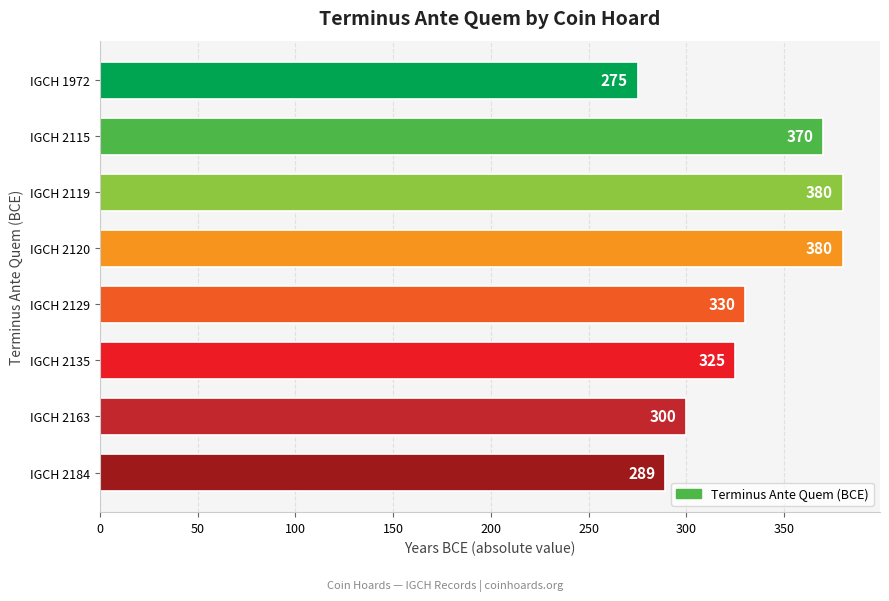

What is the maximum value shown in the chart?

380